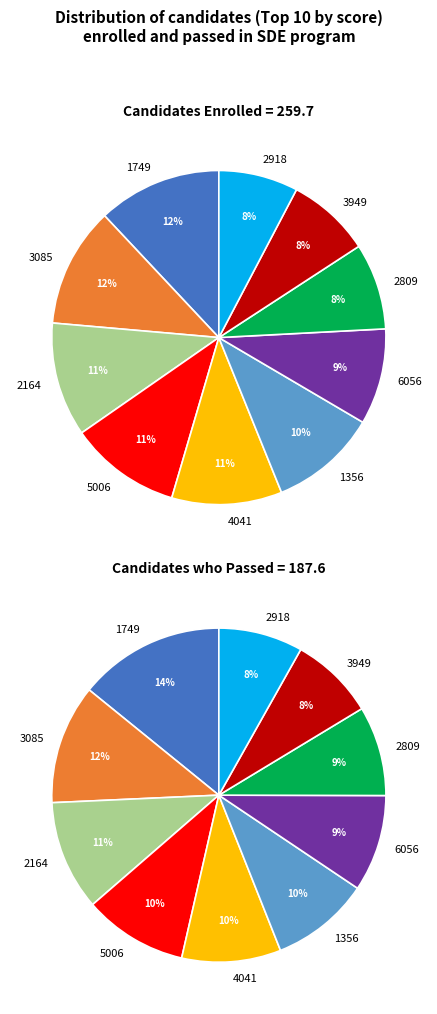

Which slice is the smallest?

2918